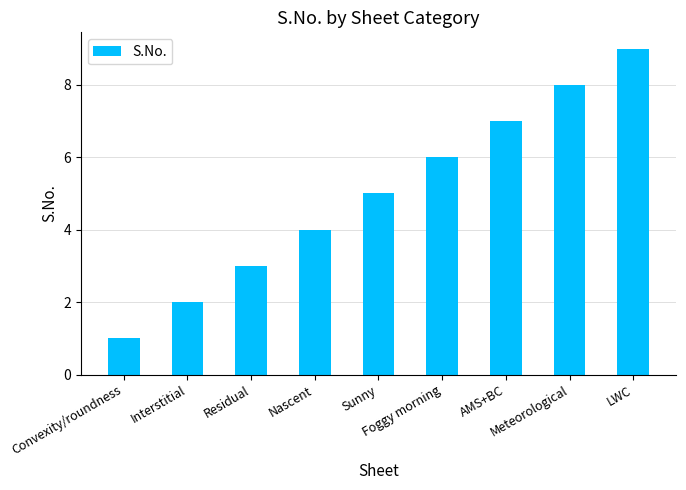

Count the values in the range 3 to 7.

5